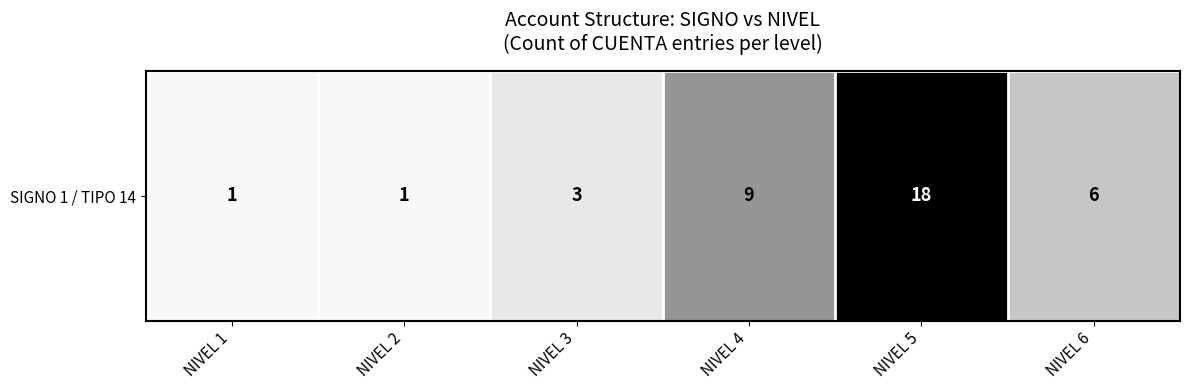

How many values exceed 6?

2